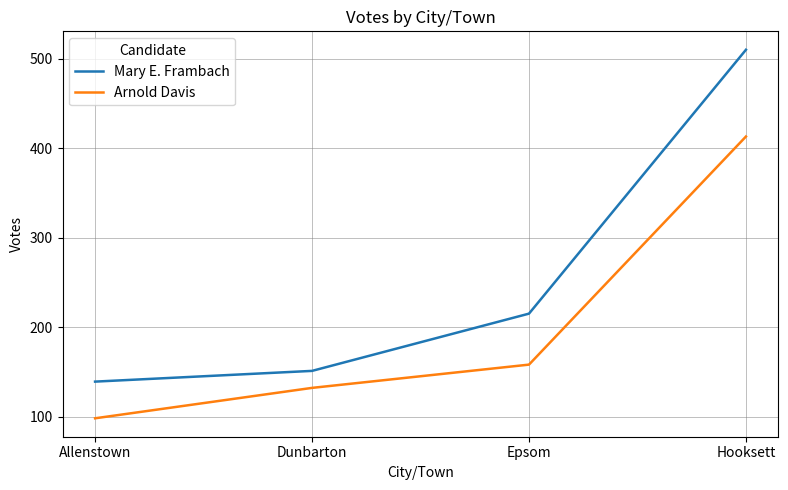

List the labels in order of Mary E. Frambach value, largest first.

Hooksett, Epsom, Dunbarton, Allenstown